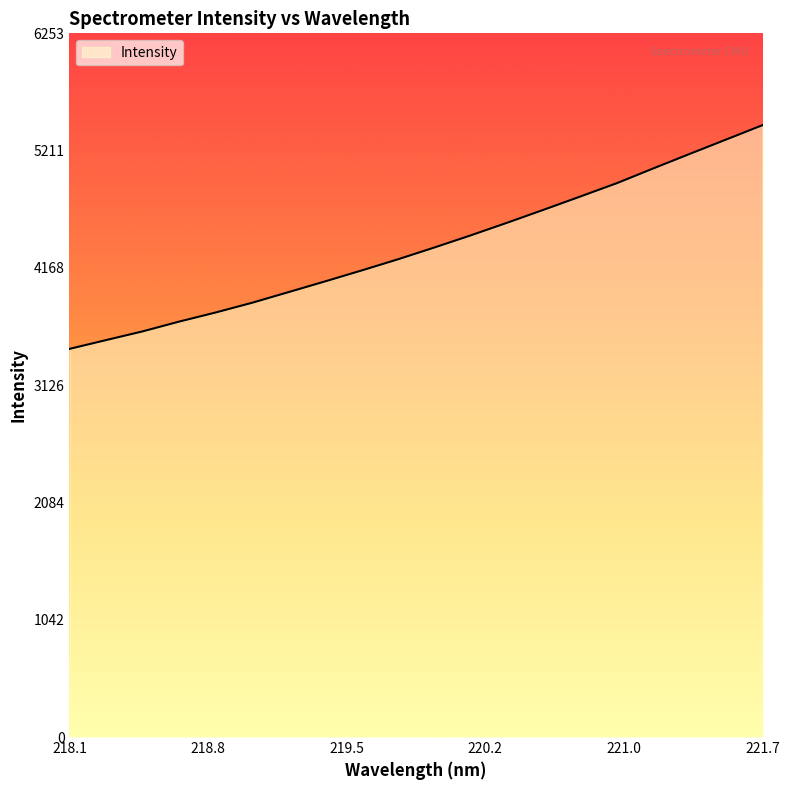

What is the greatest value displayed?

5437.8